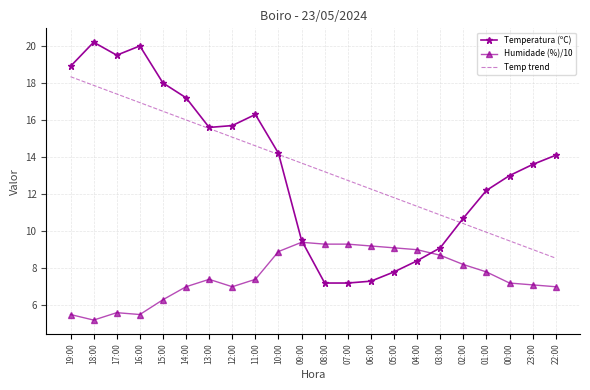

True or false: Humidade (%)/10 and Temp trend cross at least once.

False